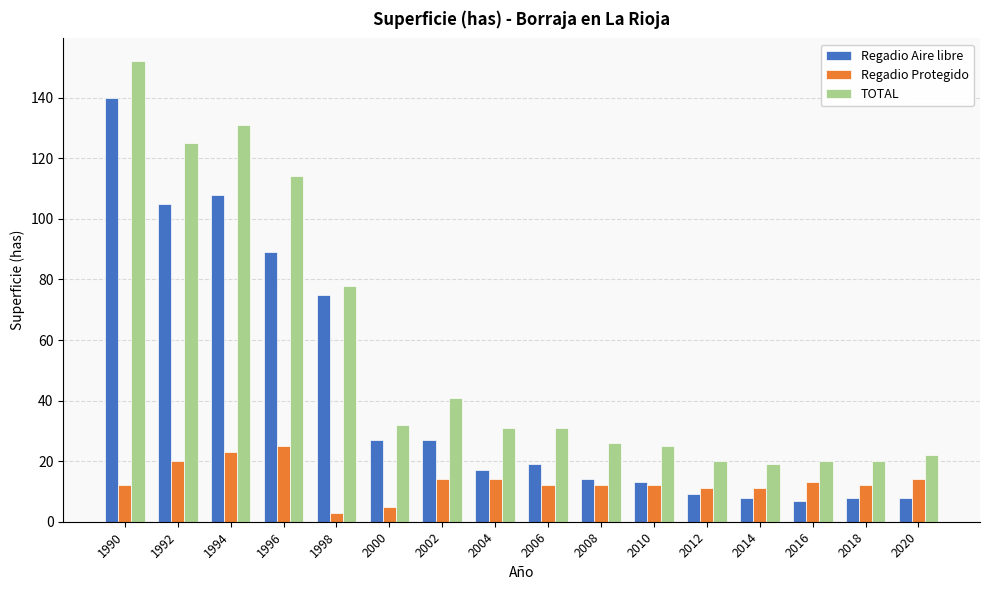

At which category is the sum across all series the highest?

1990